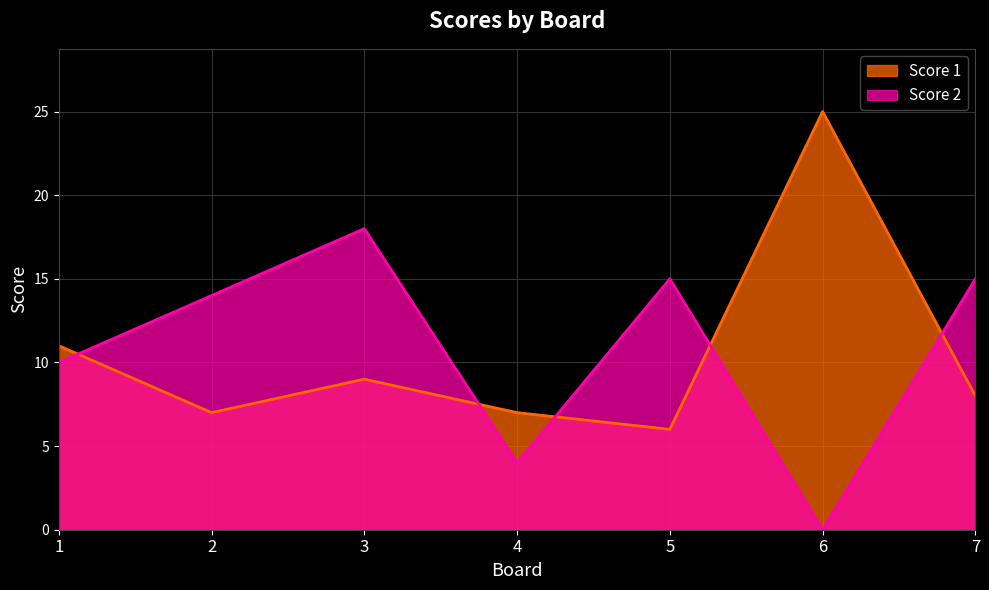

How many distinct data groups are displayed?

2